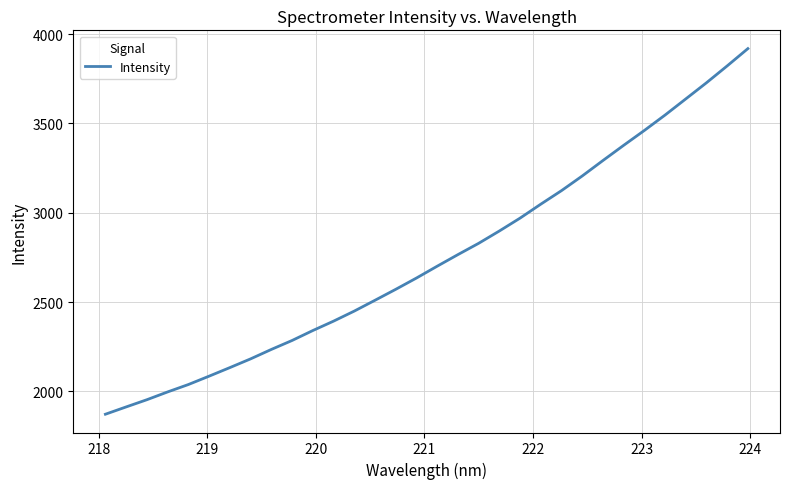

What is the greatest value displayed?

3918.3